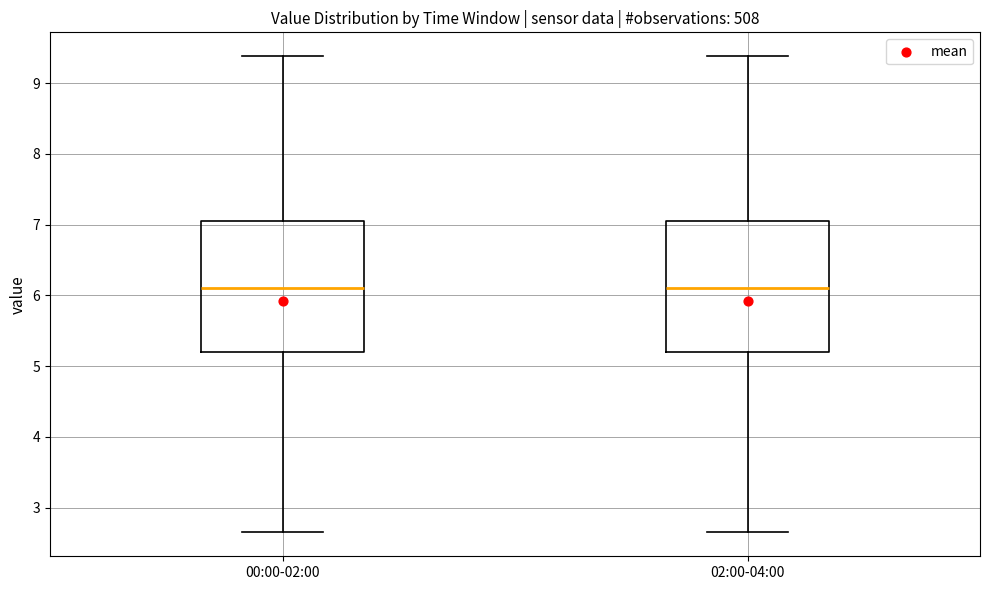

Where does the median line of the box for 00:00-02:00 sit on the y-axis? The values are not printed on the chart, so give them approximately, as read against the axis.

6.1